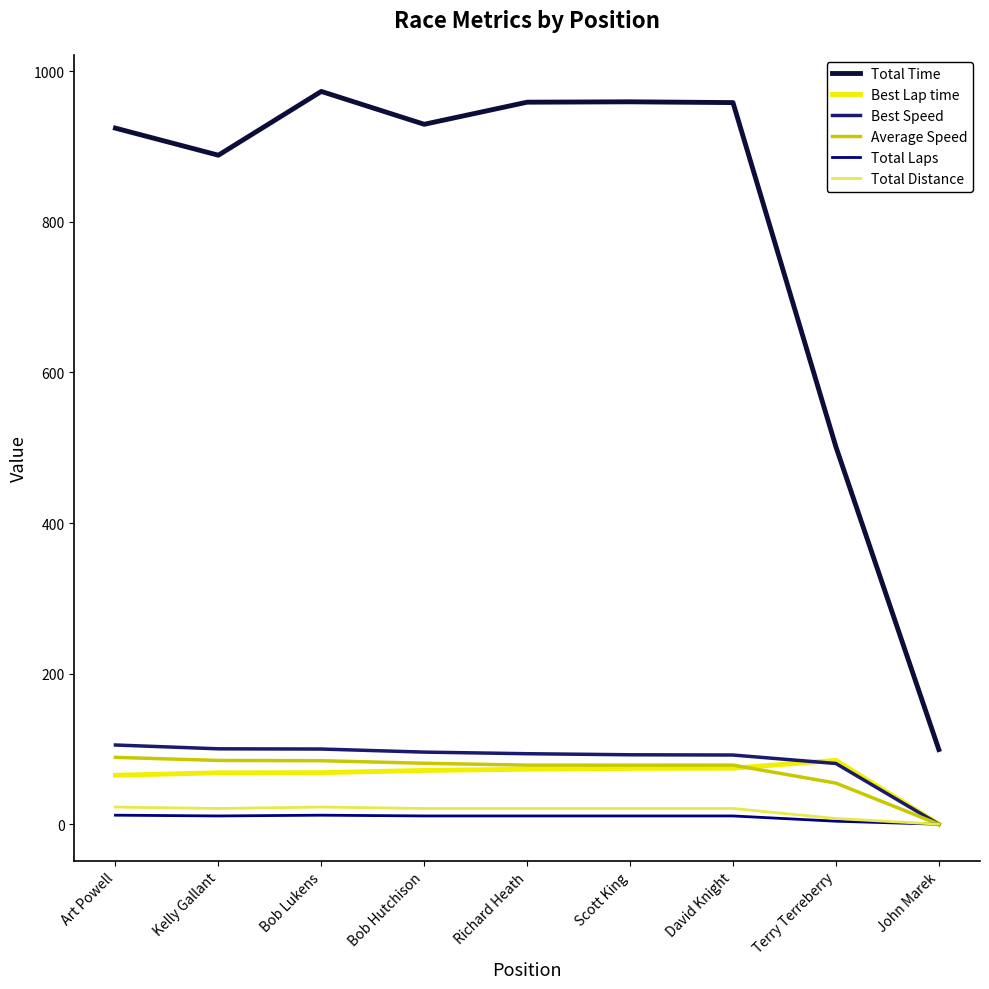

Does the chart have visible grid lines?

No